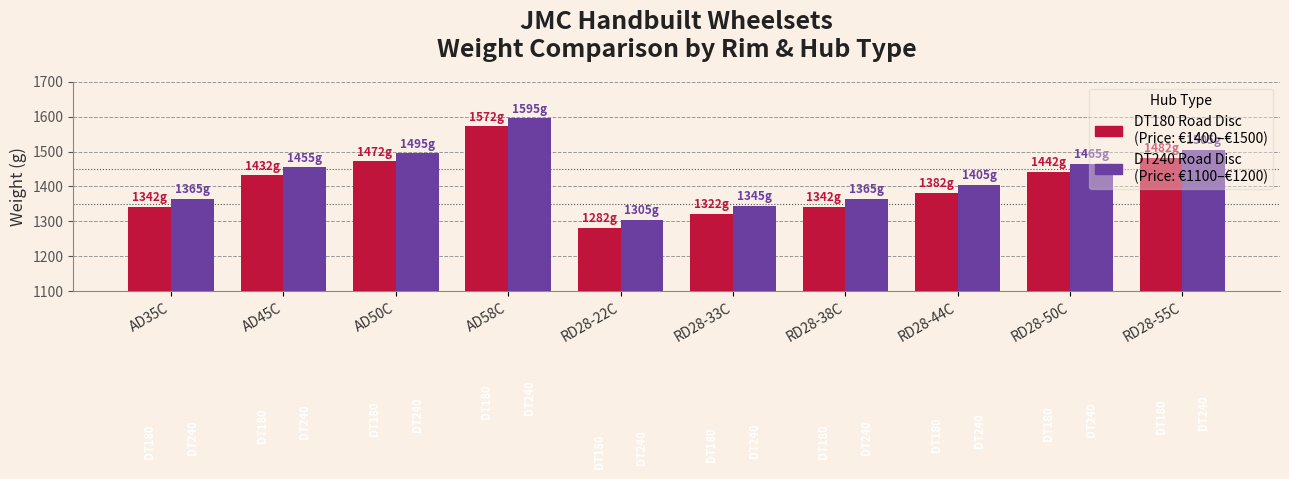

Reading left to right, extract all data points from this chart.

DT180 Road Disc: 1342	1432	1472	1572	1282	1322	1342	1382	1442	1482
DT240 Road Disc: 1365	1455	1495	1595	1305	1345	1365	1405	1465	1505